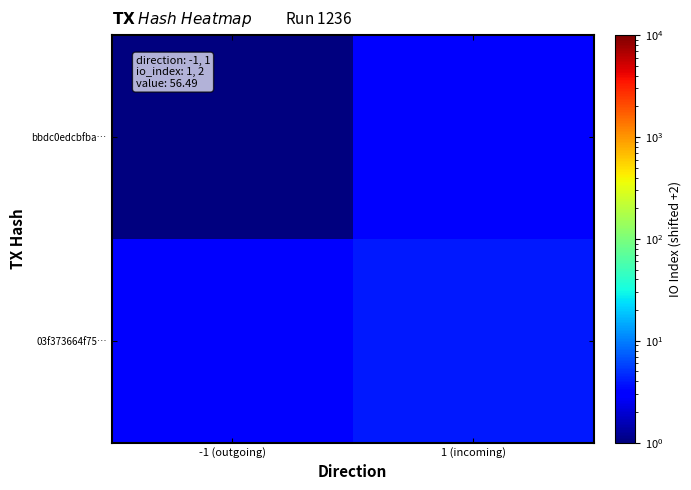

Rank the series by their average value, from lowest to highest.

bbdc0edcbfba…, 03f373664f75…